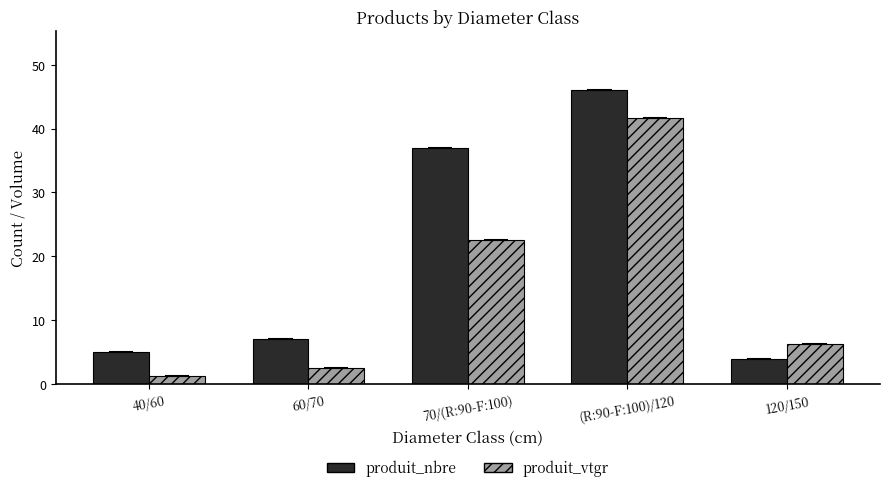

What is the sum of the produit_nbre values at (R:90-F:100)/120 and 60/70?

53.0